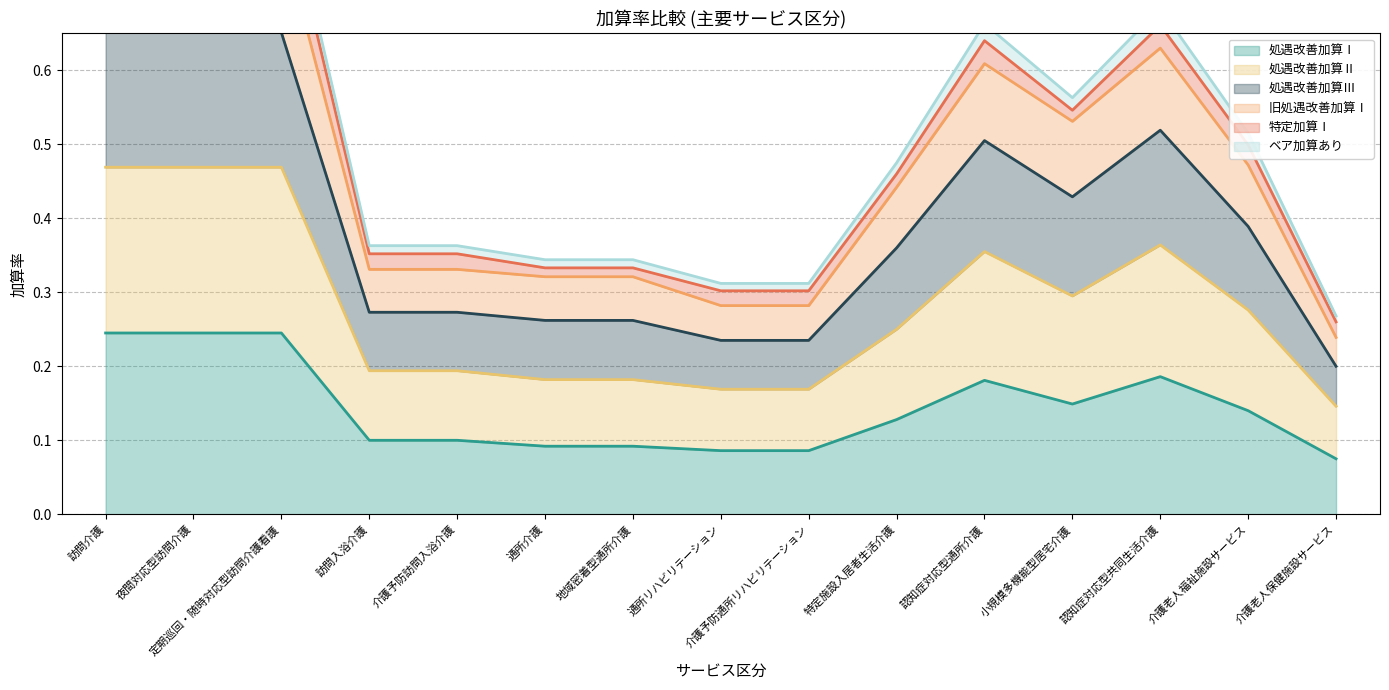

The value of 処遇改善加算Ⅰ at 夜間対応型訪問介護 is 0.2. True or false?

True